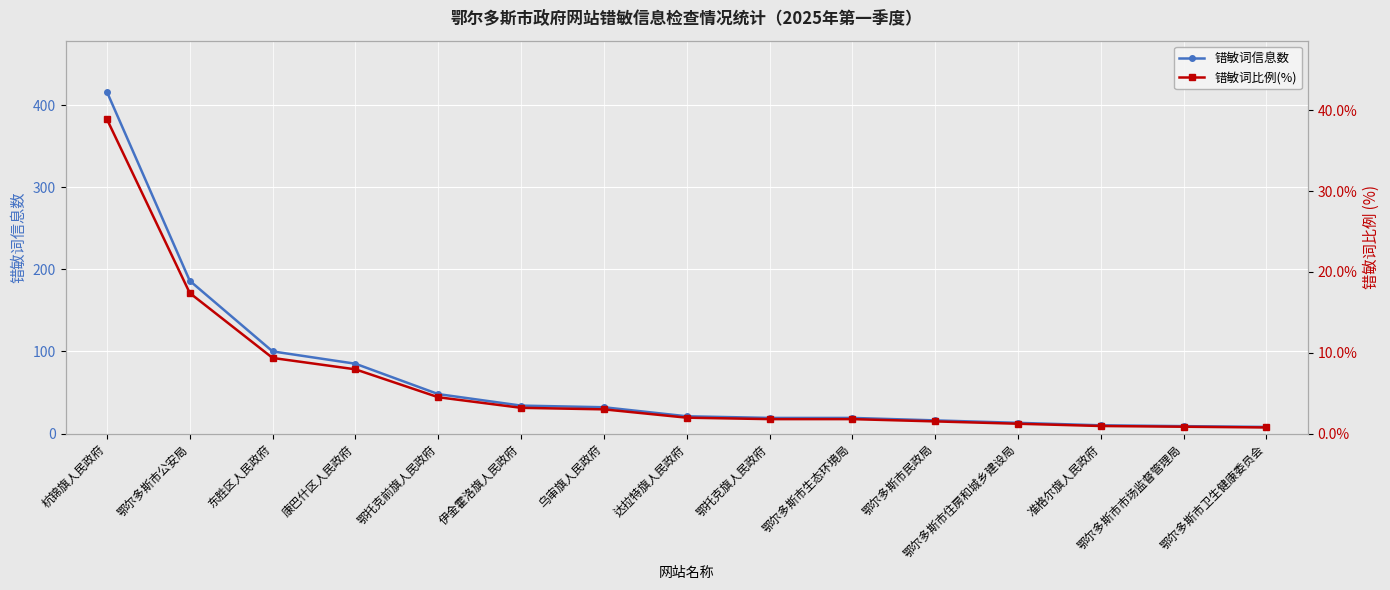

Where is 错敏词信息数 nearest to the value 212?

鄂尔多斯市公安局